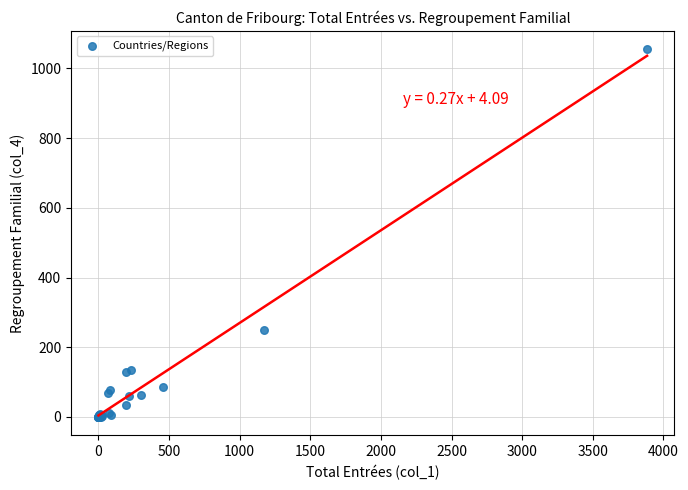

What Y value in the scatter plot is closest to 527?

249